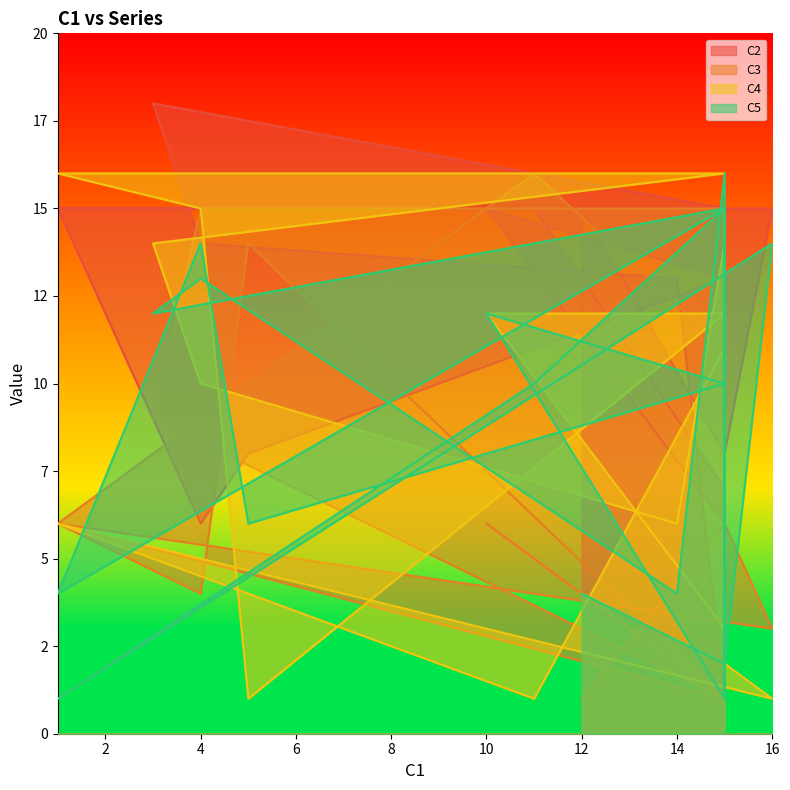

Does the chart display data point markers on the line(s)?

No